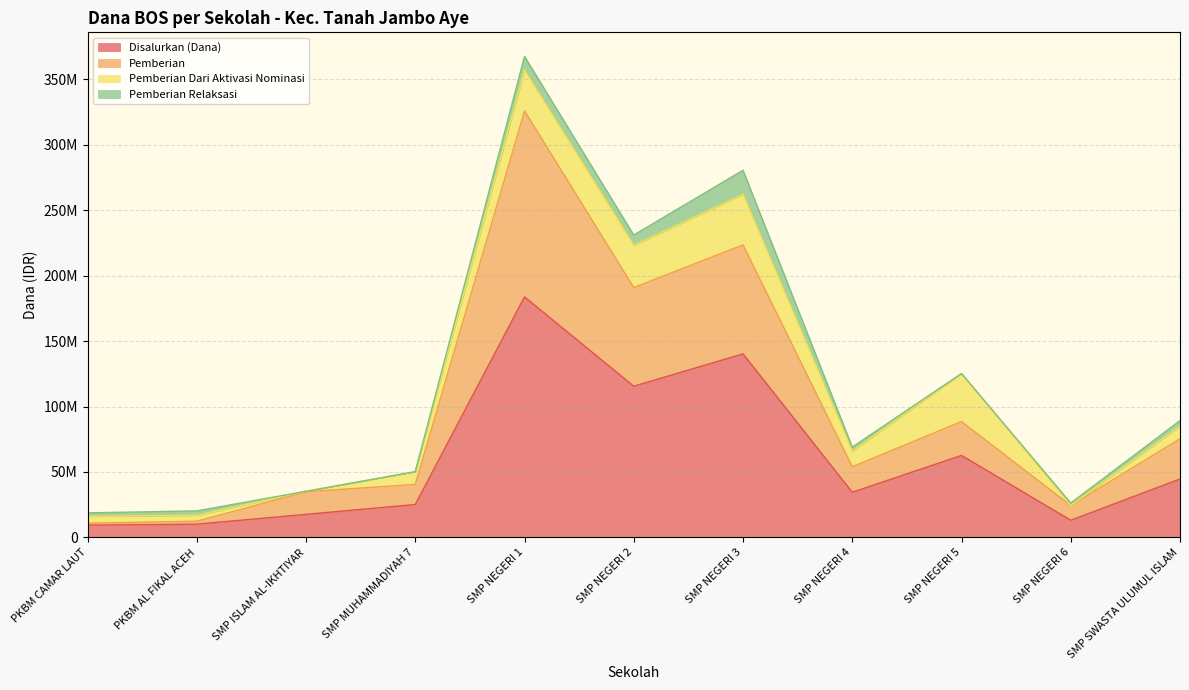

What position from the right is SMP NEGERI 1?

7